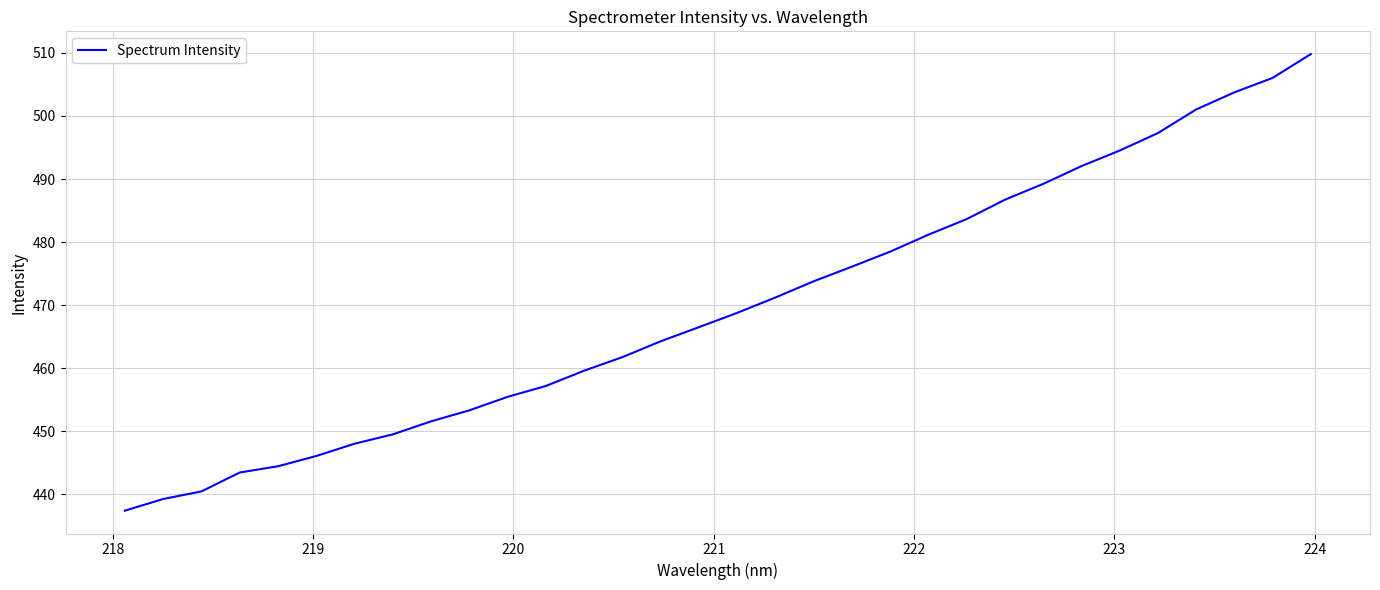

What is the smallest value displayed?

437.4